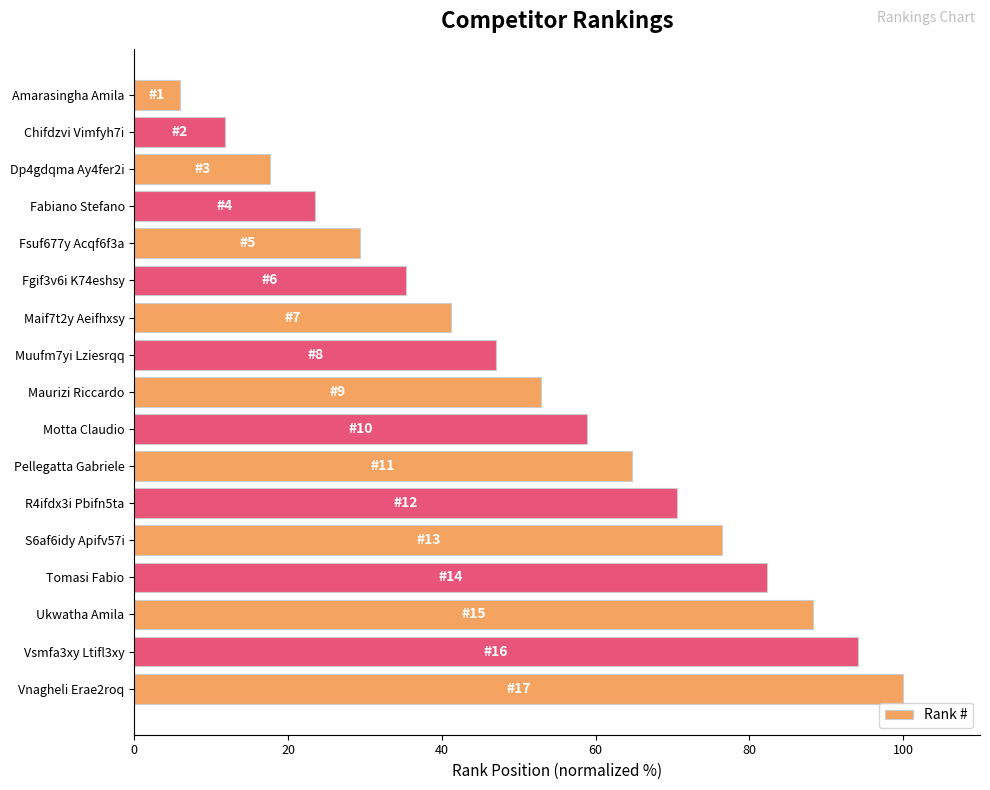

Which label corresponds to the largest value in the chart?

Vnagheli Erae2roq